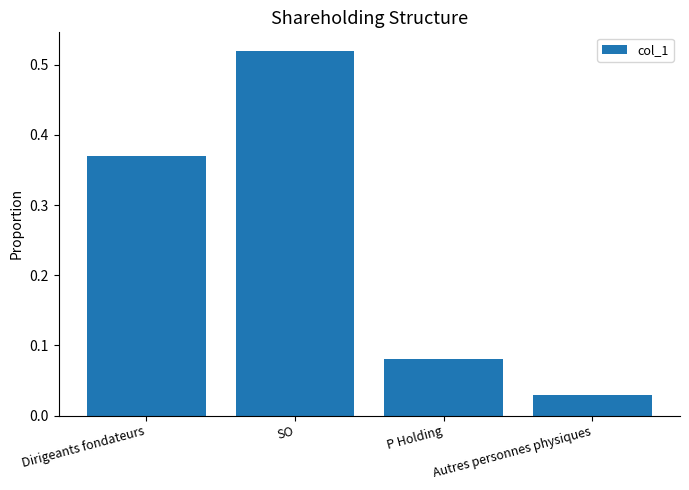

What is the sum of all values?

1.0